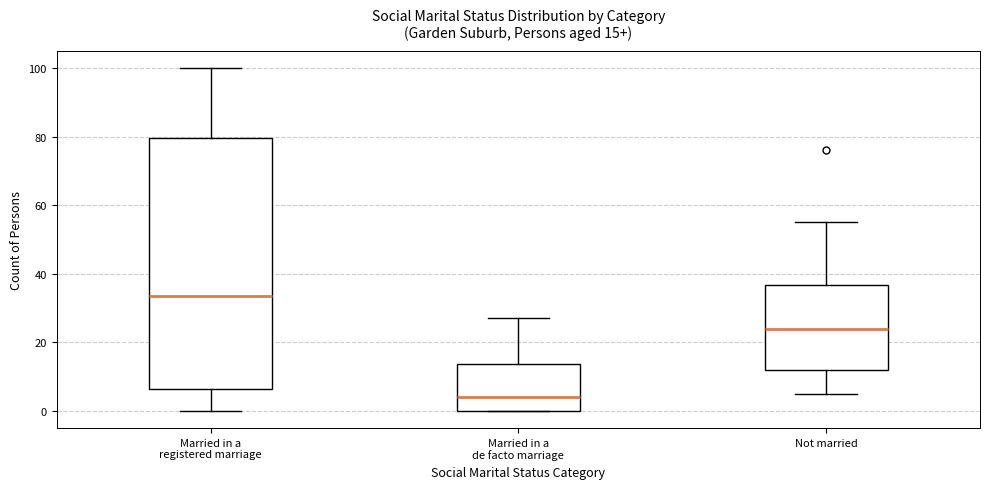

Which box's median line is the lowest?

Married in a de facto marriage